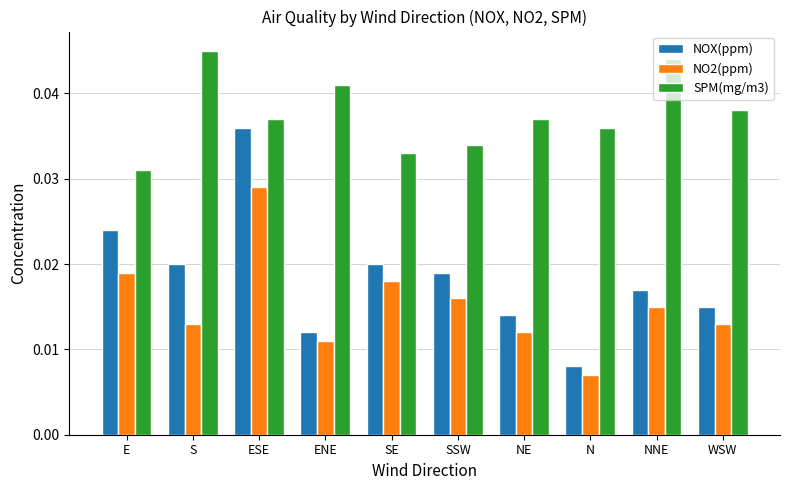

At which label does NO2(ppm) reach its peak?

ESE